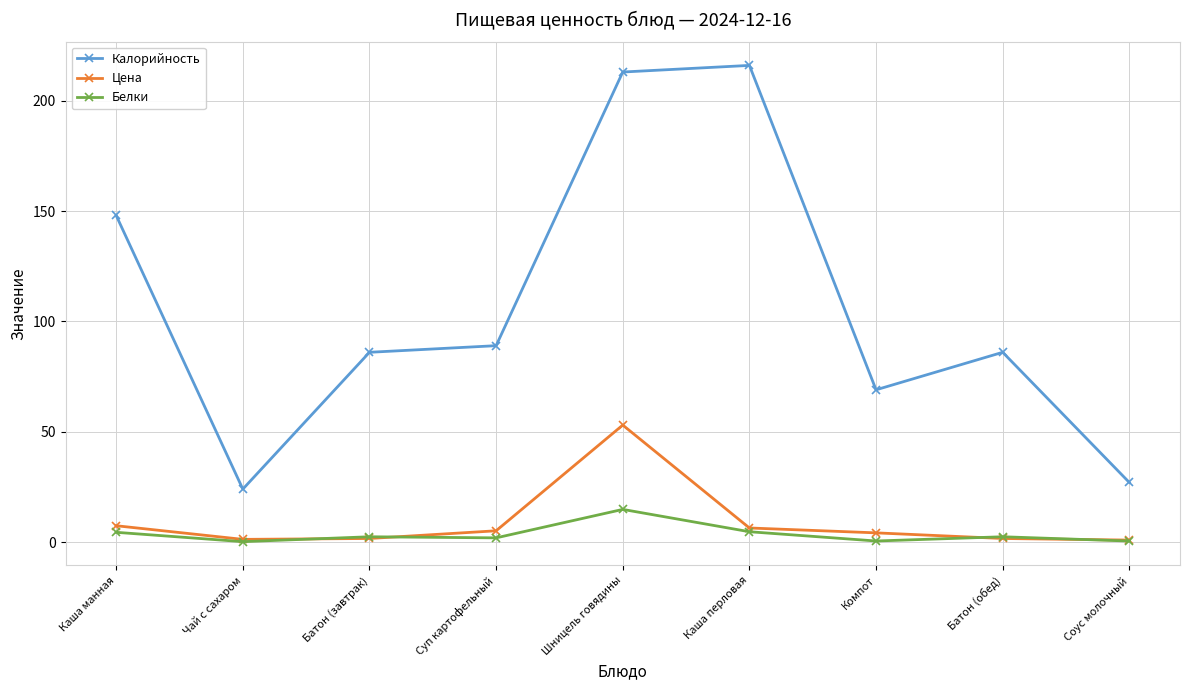

What position from the right is Чай с сахаром?

8